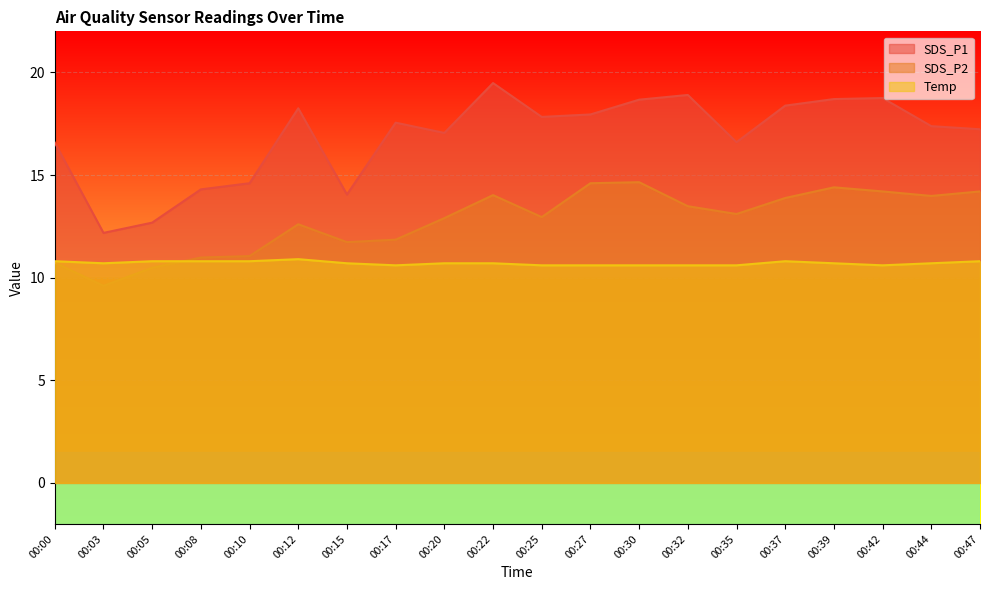

In Temp, how many points are higher than both neighbors (excluding endpoints)?

2